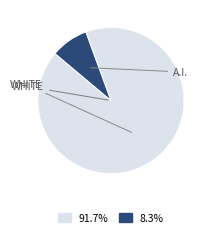

Is there any slice that represents more than half of the pie?

Yes